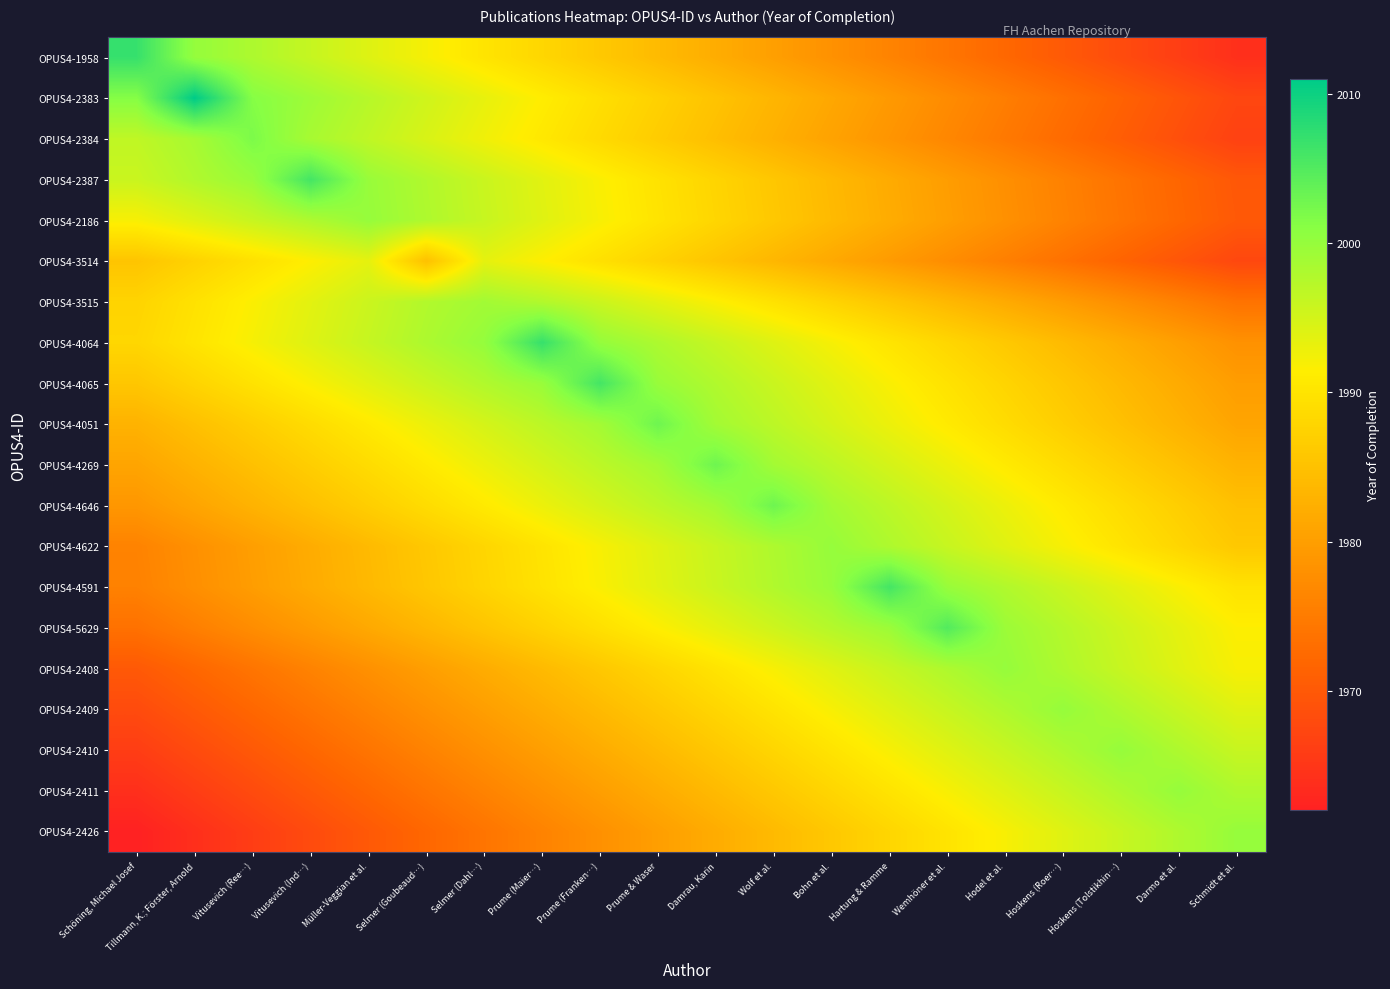

What is the total value across all series at Hartung & Ramme?

39793.1